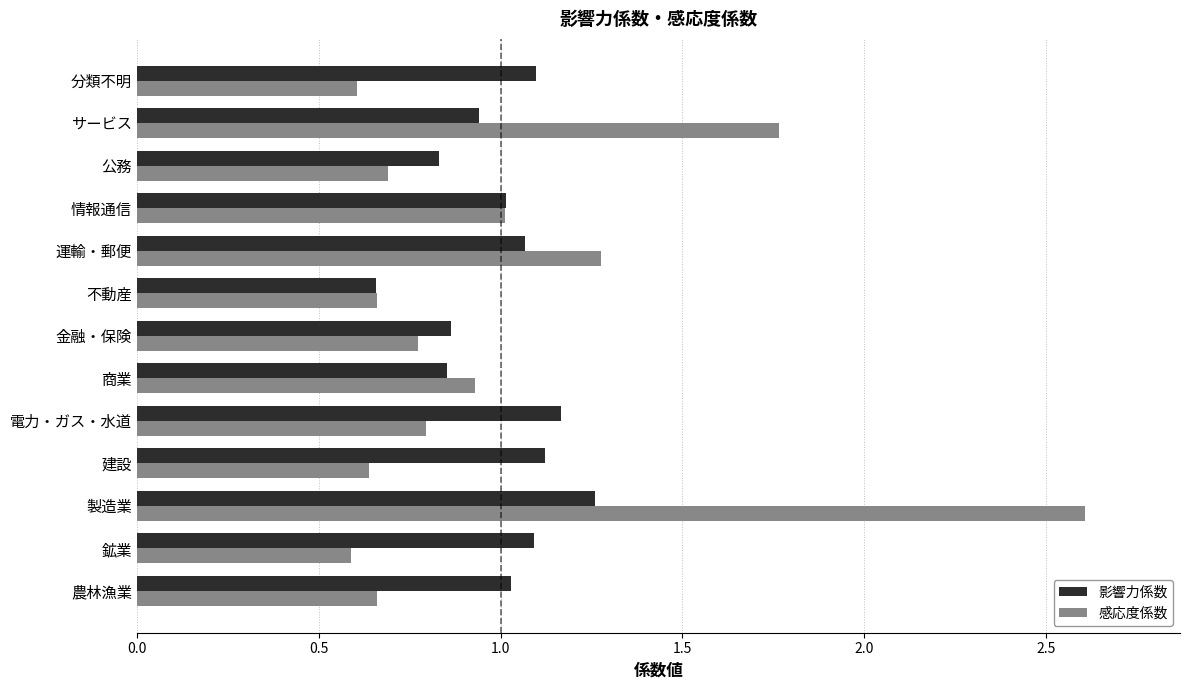

Is the value of 影響力係数 at 情報通信 greater than the value of 感応度係数 at 不動産?

Yes